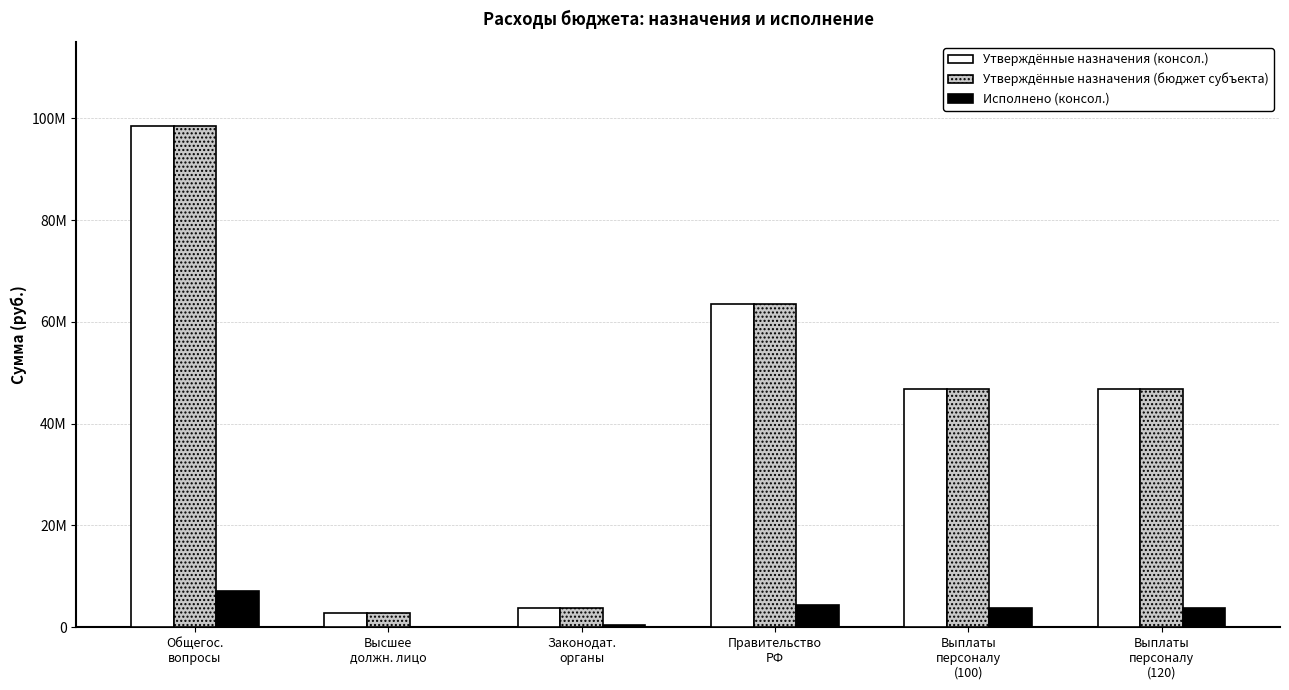

What are all the series names shown in the legend?

Утверждённые назначения (консол.), Утверждённые назначения (бюджет субъекта), Исполнено (консол.)